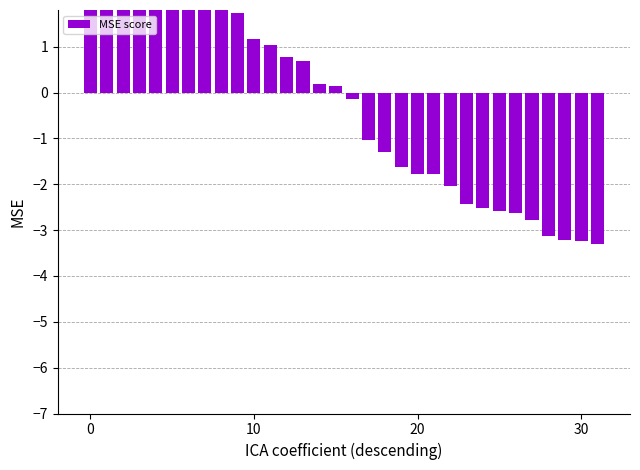

Reading left to right, extract all data points from this chart.

9.0	7.7	5.0	4.4	3.4	3.4	2.9	2.2	2.0	1.7	1.2	1.0	0.8	0.7	0.2	0.1	-0.1	-1.0	-1.3	-1.6	-1.8	-1.8	-2.0	-2.4	-2.5	-2.6	-2.6	-2.8	-3.1	-3.2	-3.2	-3.3